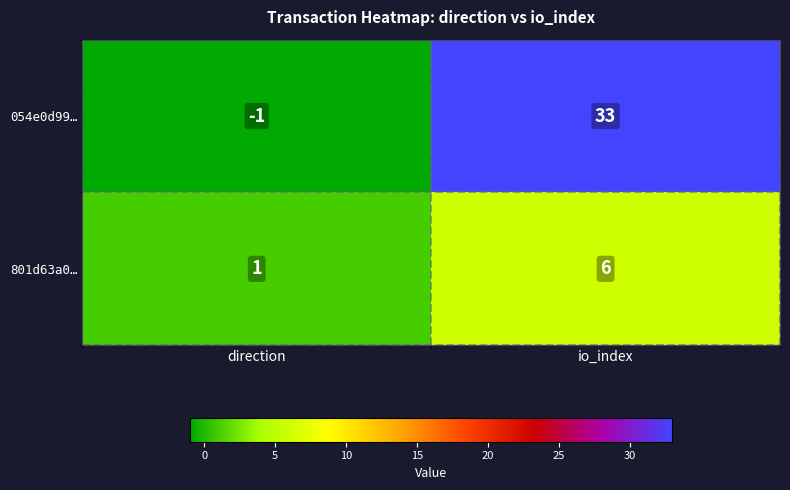

At which label does 054e0d99… reach its minimum?

direction